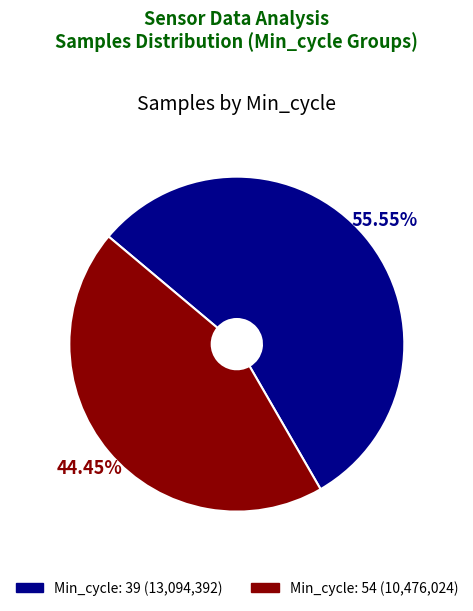

Is there a majority slice in this chart?

Yes